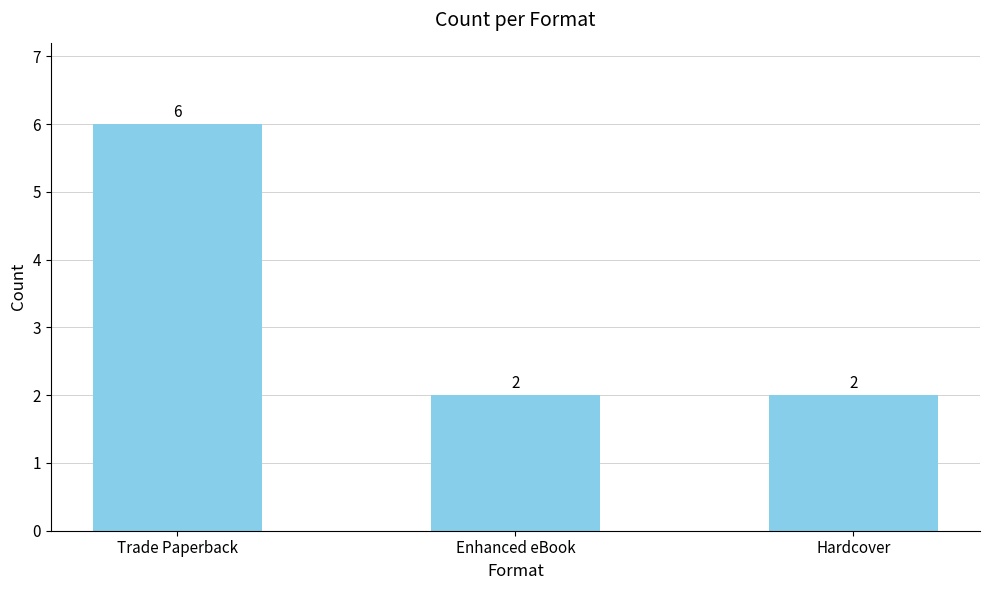

Are the bars horizontal?

No